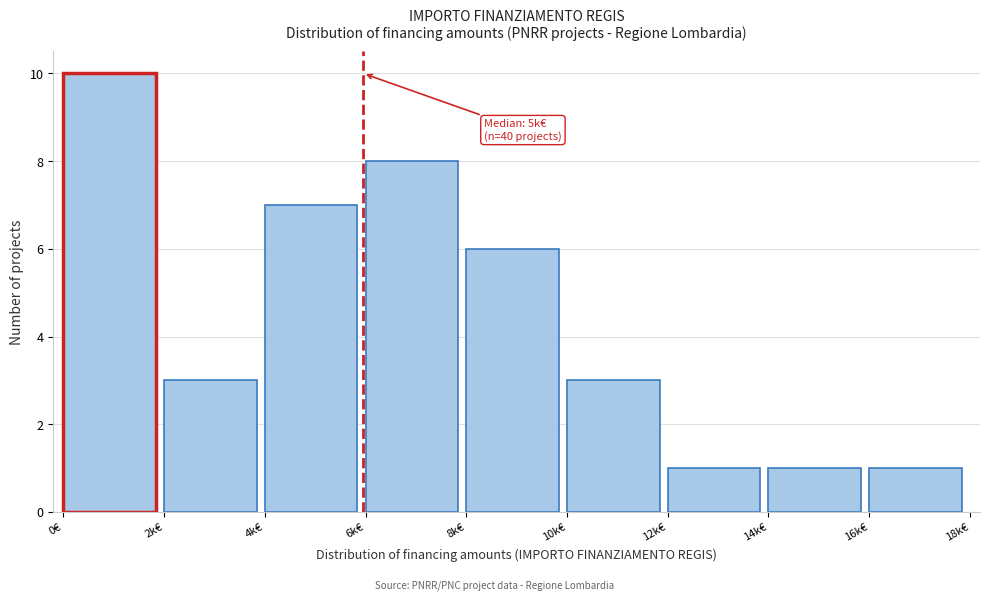

Reading left to right, extract all data points from this chart.

10	3	7	8	6	3	1	1	1